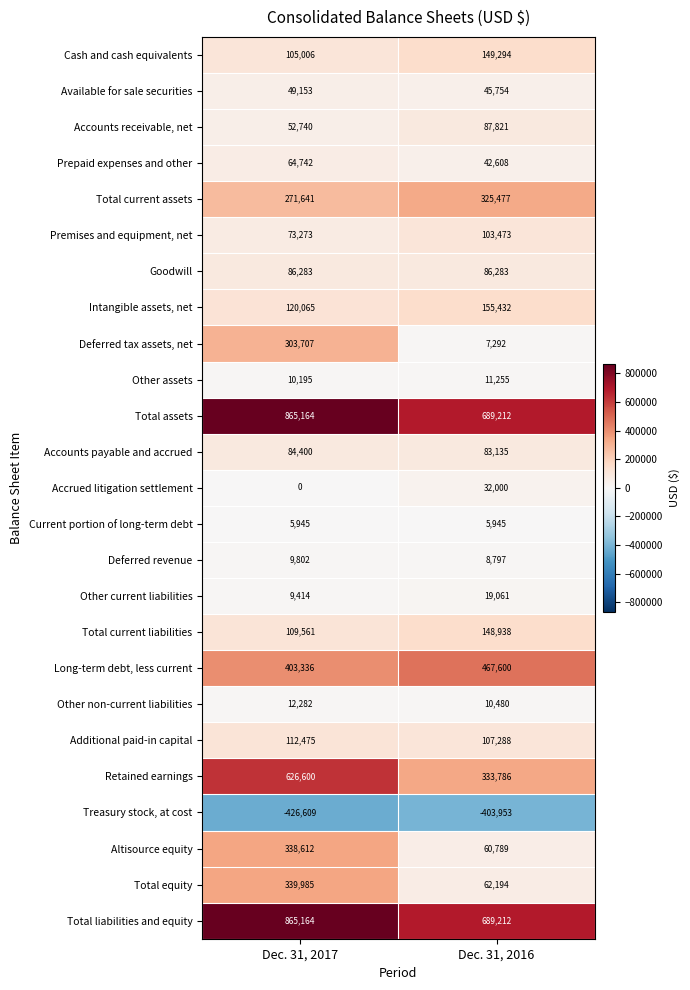

At which category is the sum across all series the highest?

Dec. 31, 2017